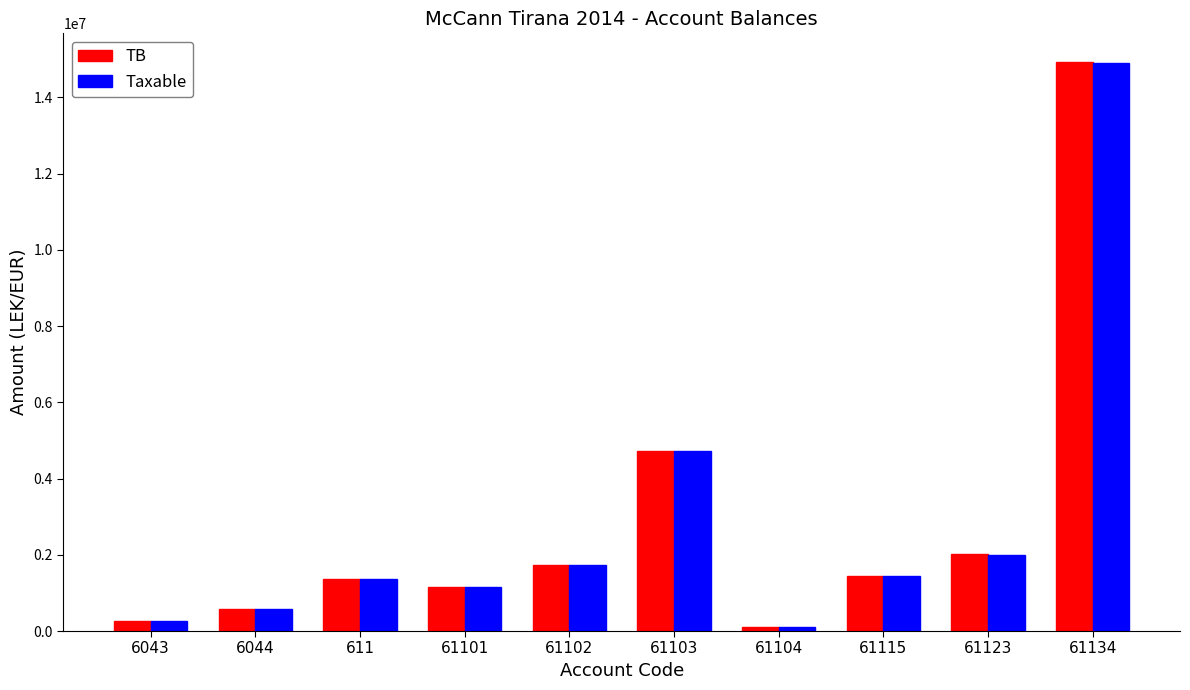

How many values in the TB series exceed 1434003?

5